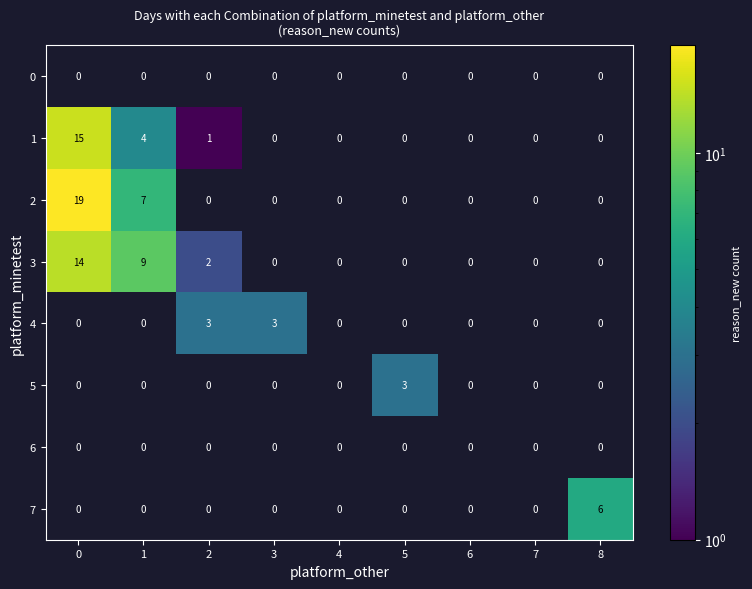

True or false: 4 has a value of 2 at 3.

False